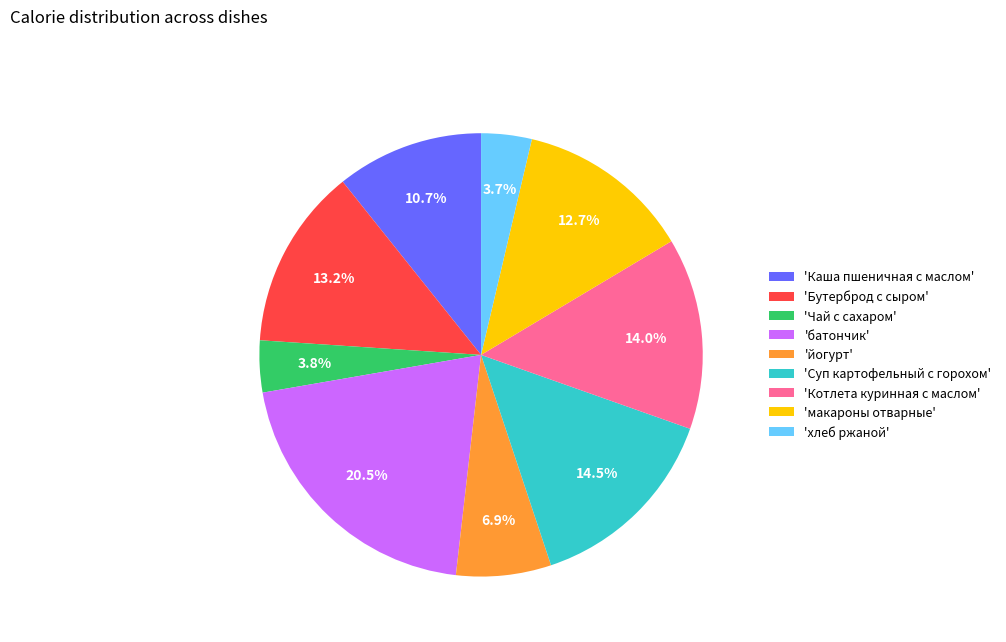

Which category has the biggest portion of the pie?

'батончик'